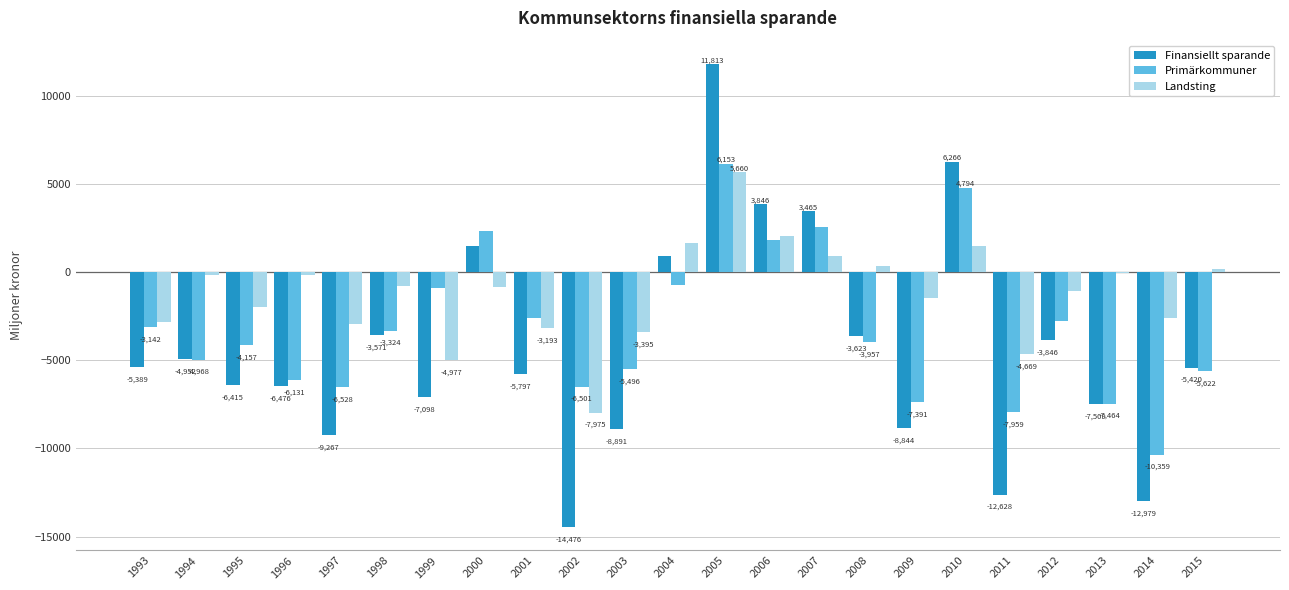

What are all the series names shown in the legend?

Finansiellt sparande, Primärkommuner, Landsting